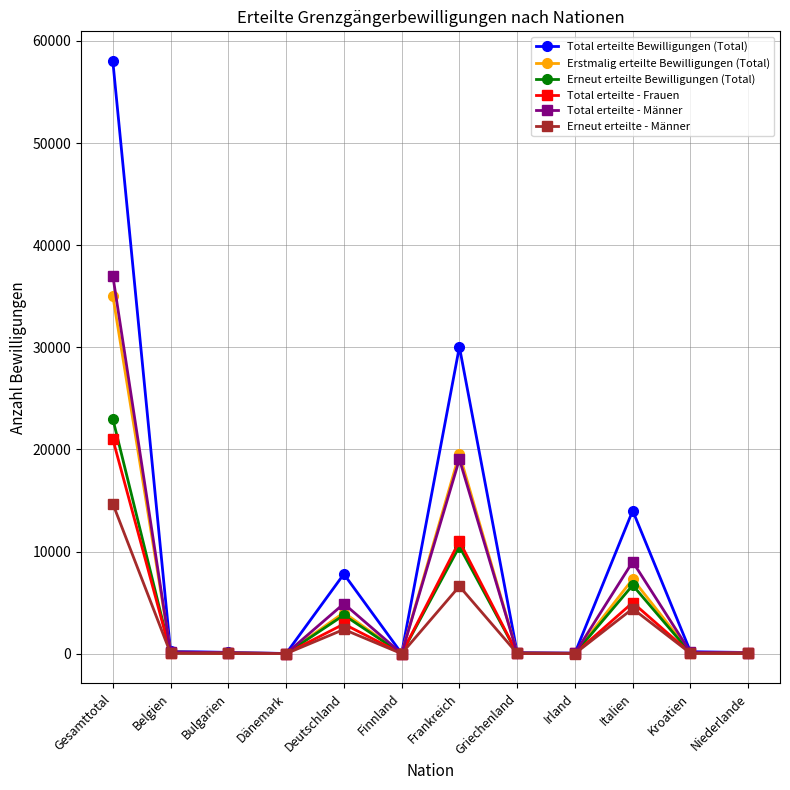

What is the sum of all Total erteilte Bewilligungen (Total) values?

110745